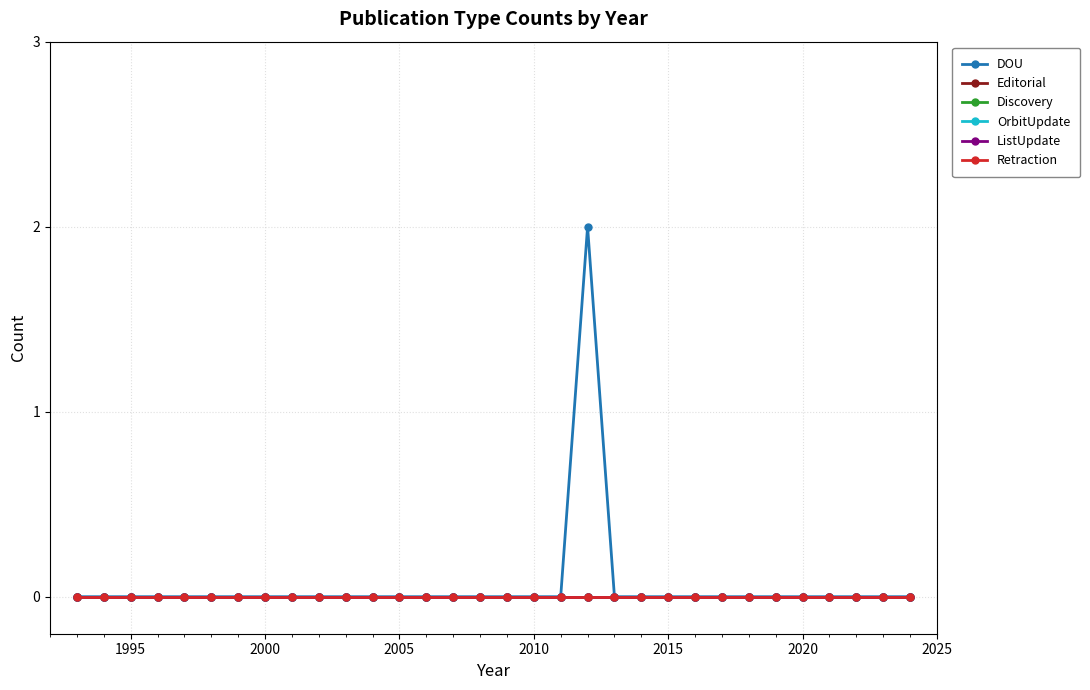

What are all the series names shown in the legend?

DOU, Editorial, Discovery, OrbitUpdate, ListUpdate, Retraction